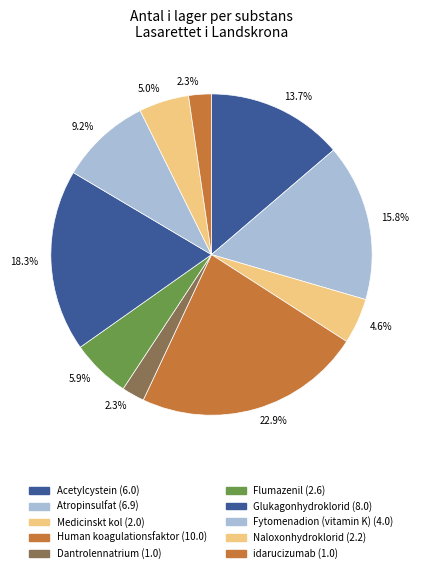

Count the number of slices in the pie.

10